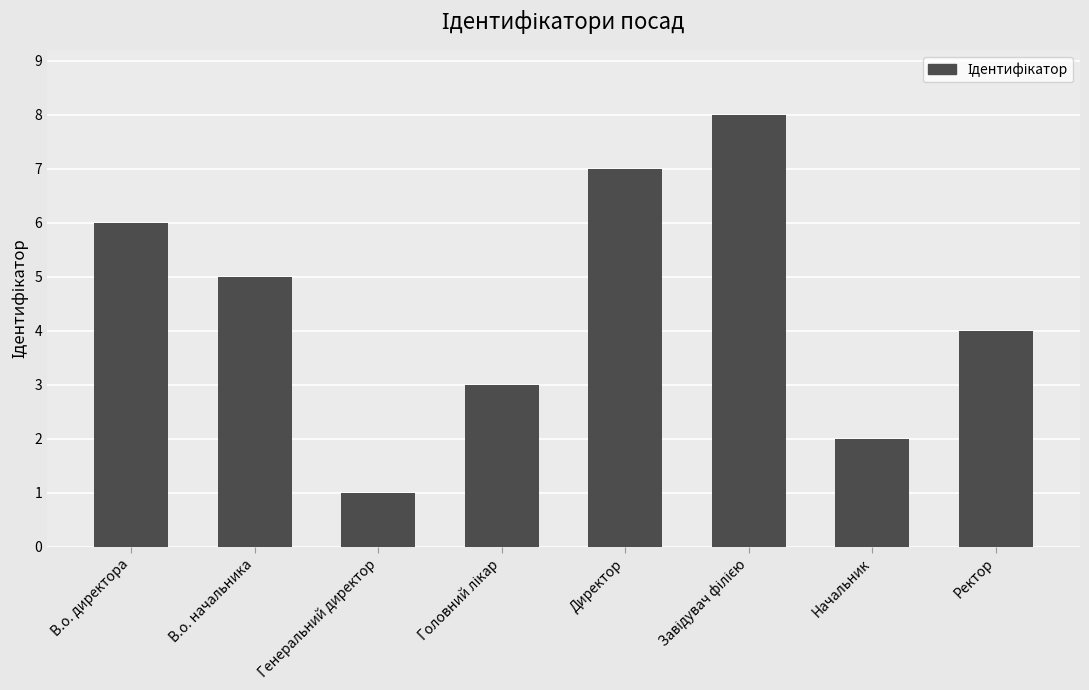

Reading left to right, what are all the values shown in this chart?

6	5	1	3	7	8	2	4